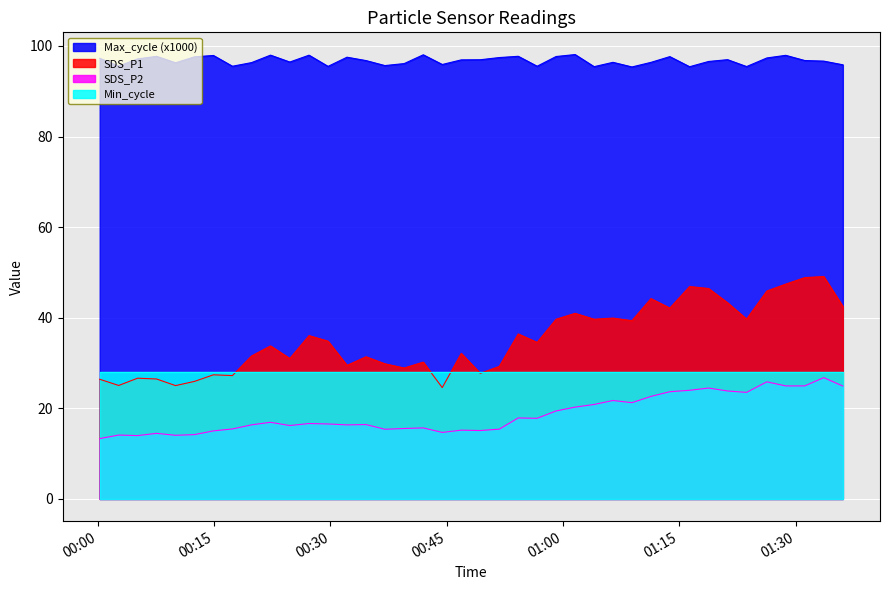

What is the value of the SDS_P2 point at the 24th from the left?

17.8